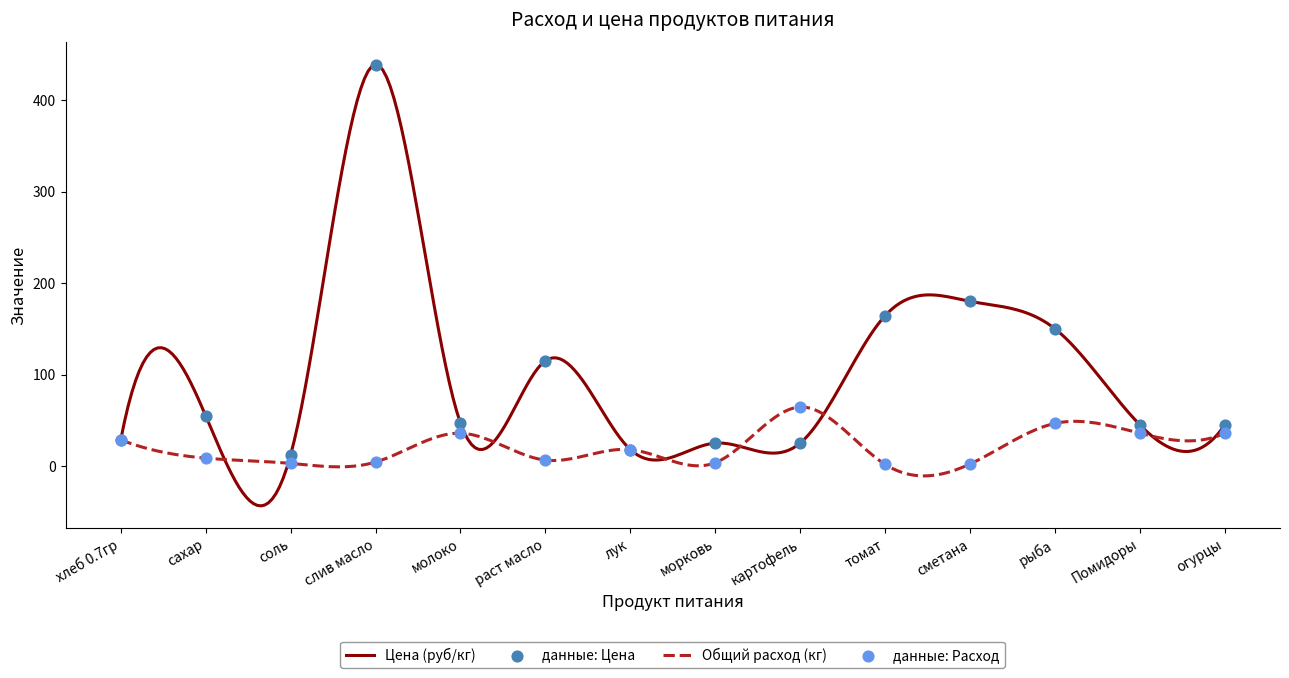

Which series has the largest total across all categories?

Цена (руб/кг)